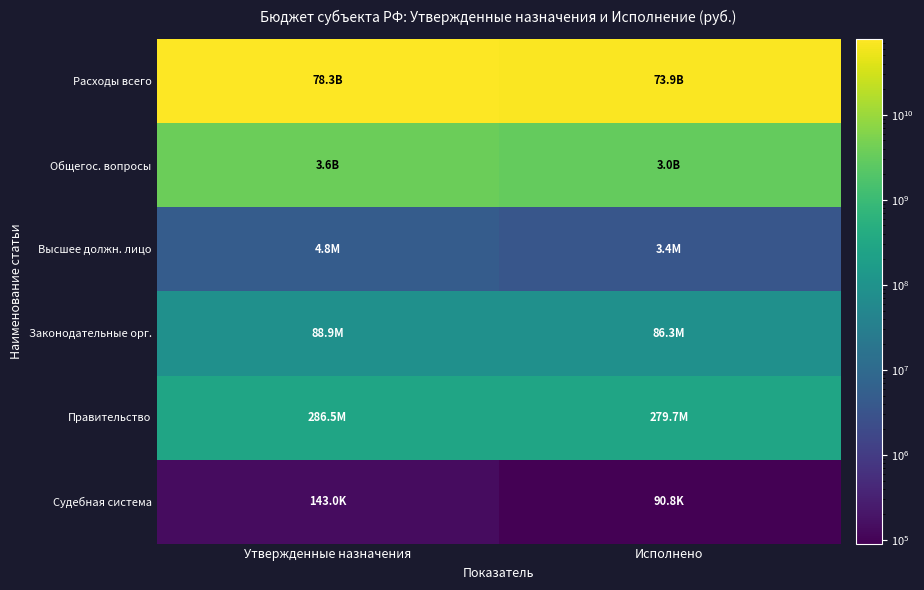

How many data points does each series have?

2